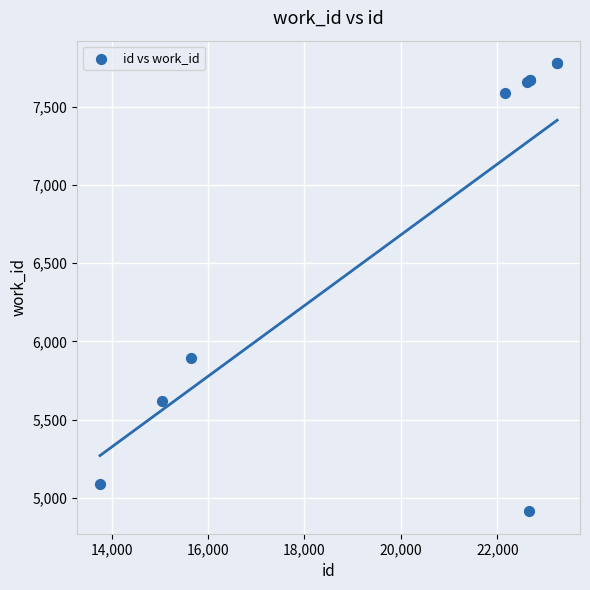

What Y value in the scatter plot is closest to 6346?

5896